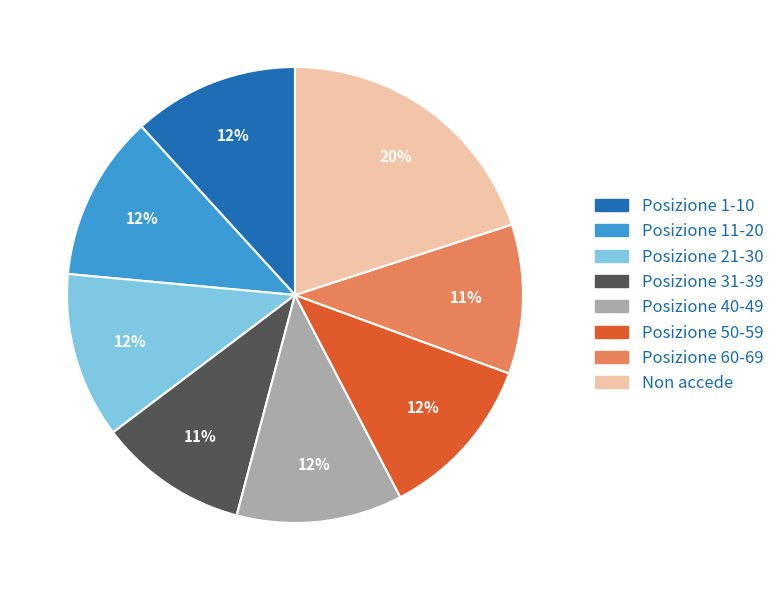

What is the ratio of the value at Posizione 31-39 to the value at Posizione 21-30?

0.9